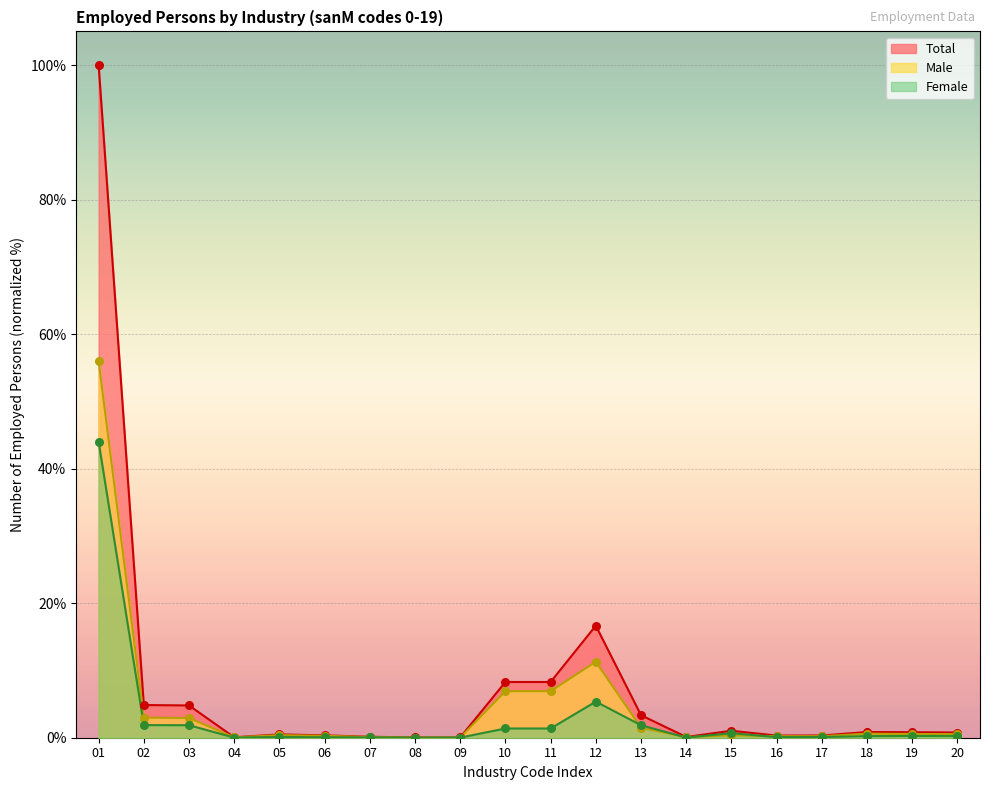

Is the value of Female at 02 greater than the value of Male at 13?

Yes